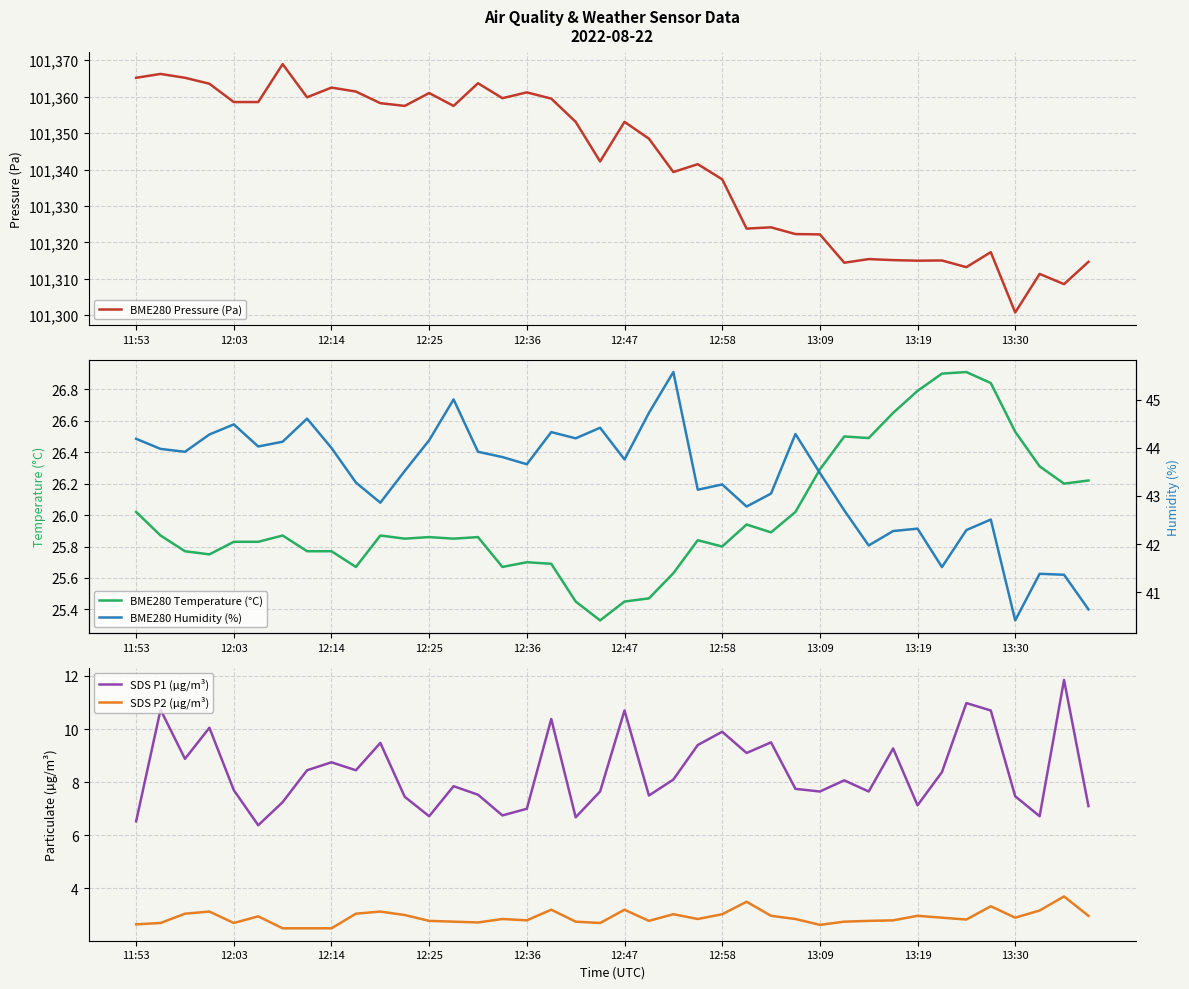

Count the number of data series in this chart.

5